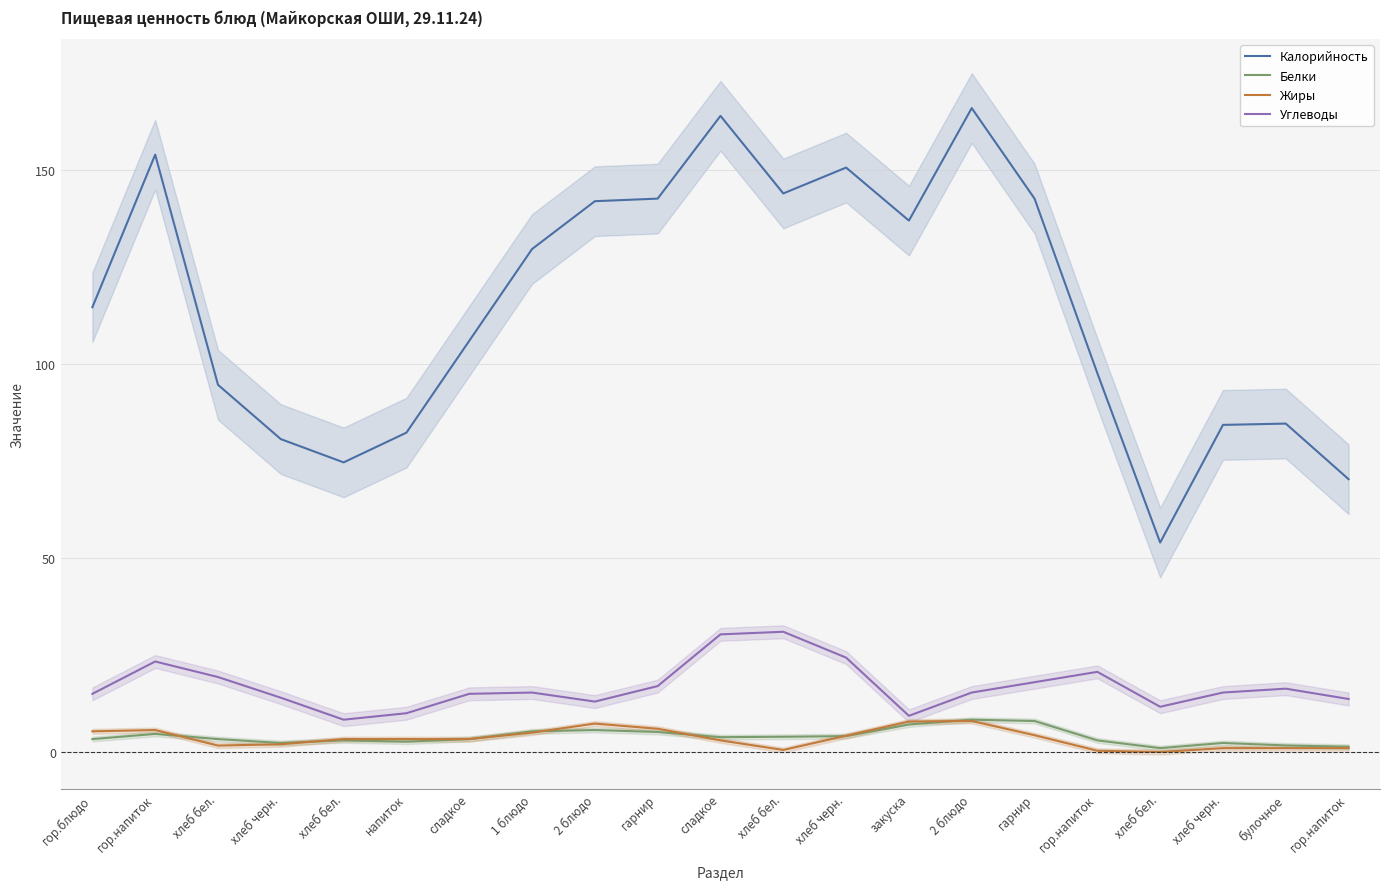

In Углеводы, how many points are lower than both neighbors (excluding endpoints)?

4